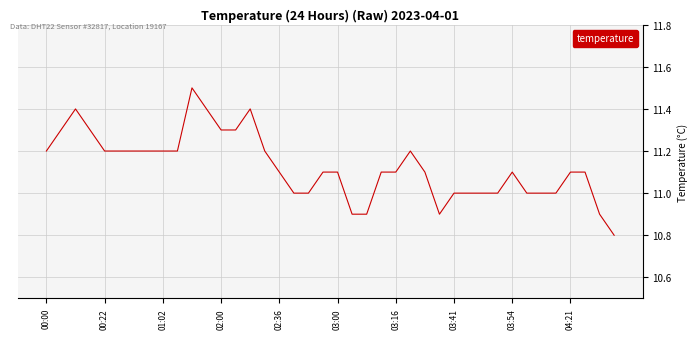

What is the difference between the maximum and minimum values?

0.7